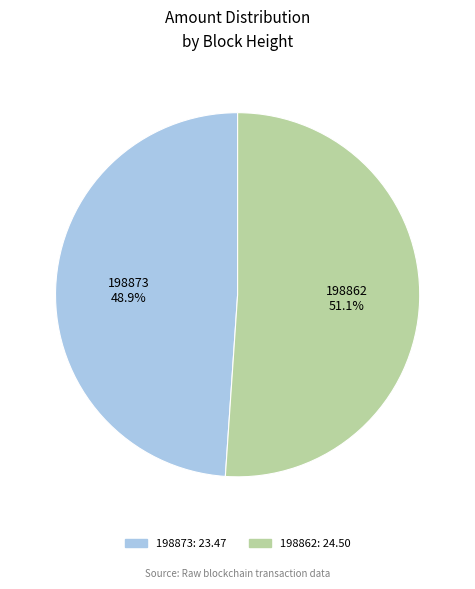

To the nearest percent, what is the combined percentage of 198862 and 198873?

100%